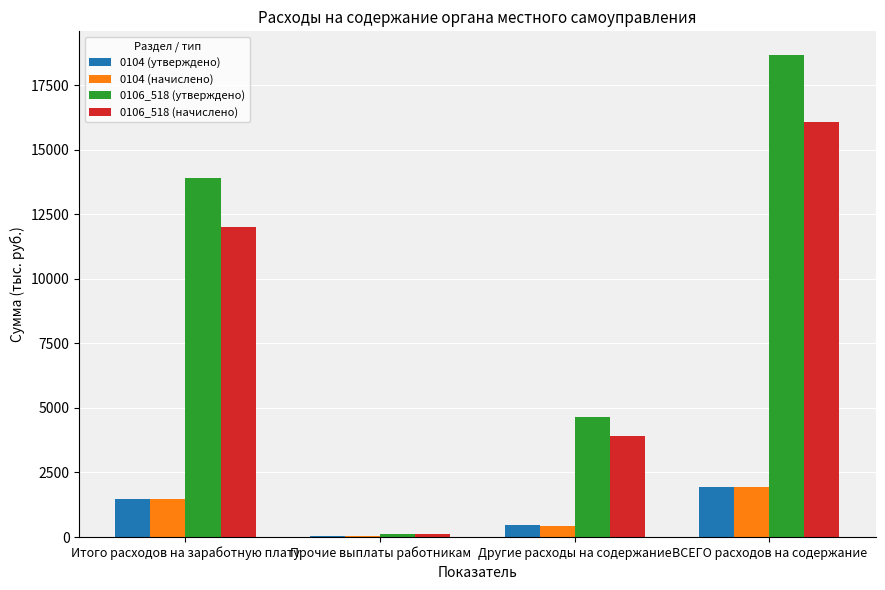

At which category is the sum across all series the highest?

ВСЕГО расходов на содержание